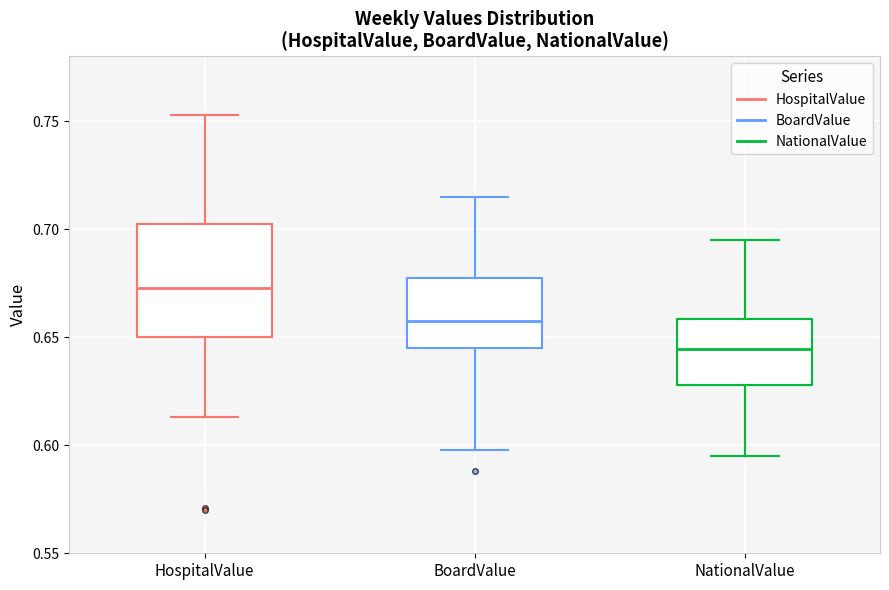

Reading left to right, read every box against the y-axis: the position of its median line, the range the box covers, and the ends of its whiskers. The values are not printed on the chart, so give them approximately, as read against the axis.

HospitalValue: median 0.675, box 0.650 to 0.705, whiskers 0.615 to 0.755
BoardValue: median 0.660, box 0.645 to 0.680, whiskers 0.600 to 0.715
NationalValue: median 0.645, box 0.630 to 0.660, whiskers 0.595 to 0.695